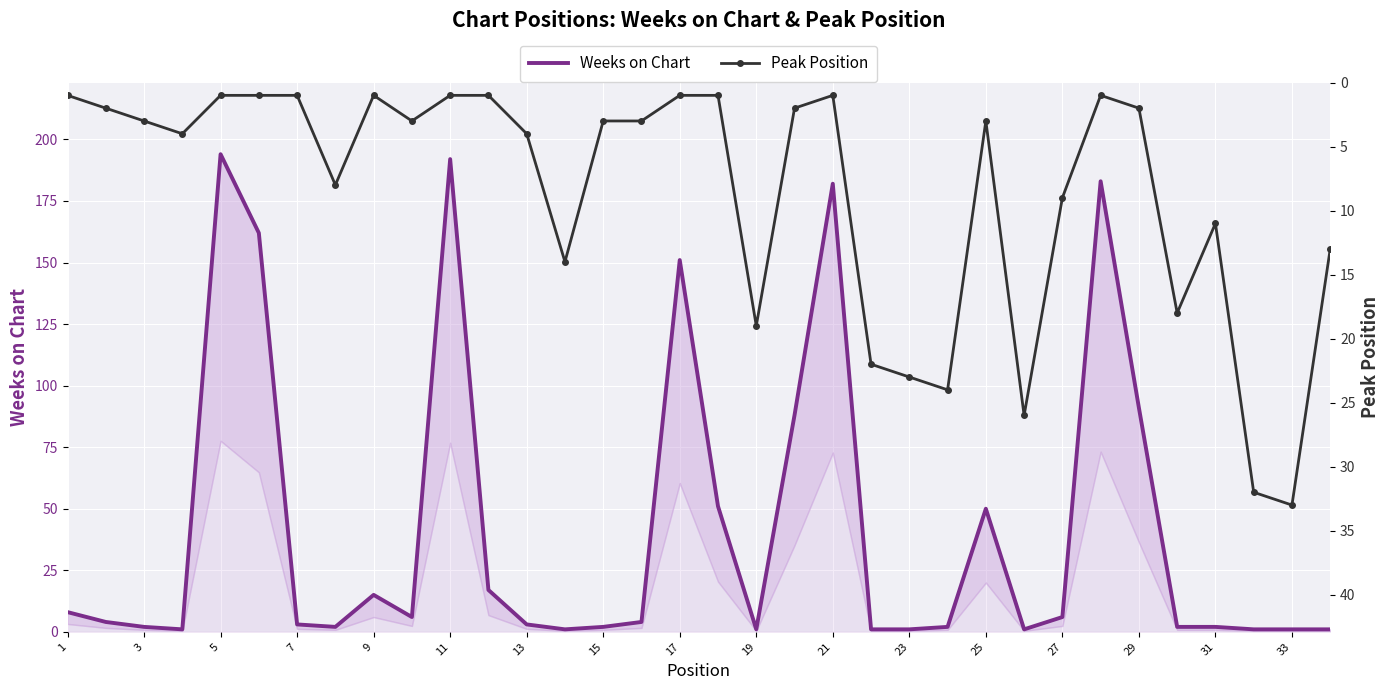

At which category does Peak Position reach its first local peak?

7